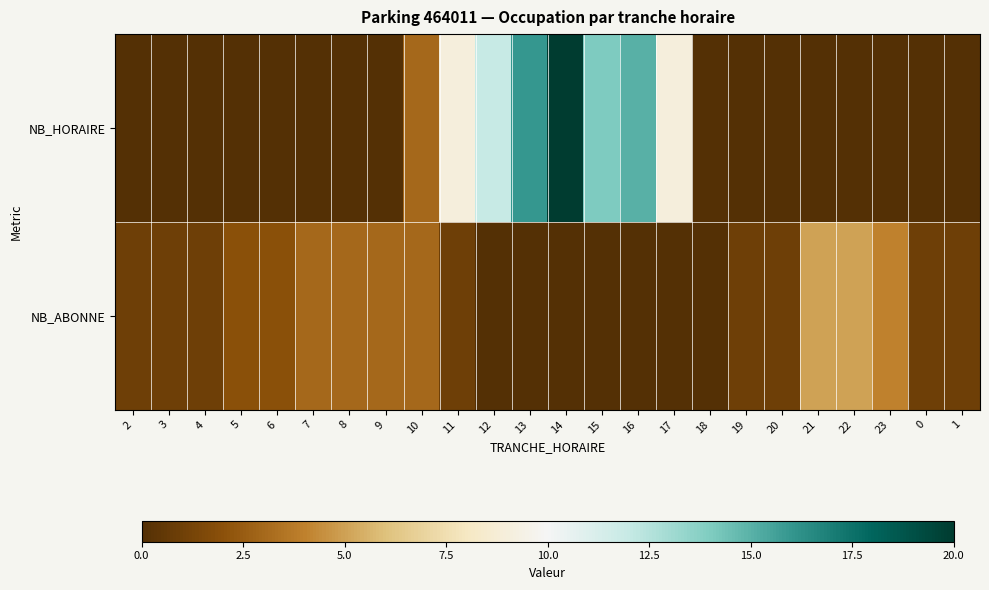

How many categories are shown in the chart?

24